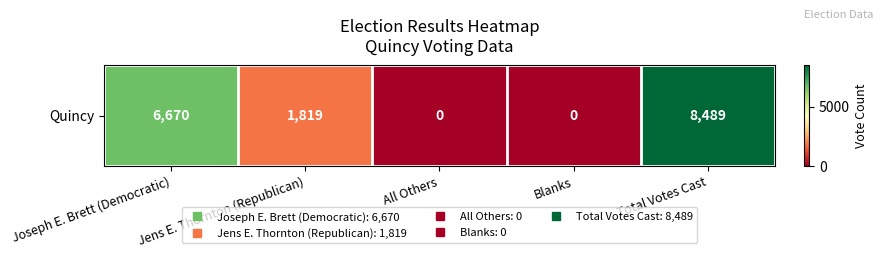

Rank the categories by value from highest to lowest.

Total Votes Cast, Joseph E. Brett (Democratic), Jens E. Thornton (Republican), All Others, Blanks